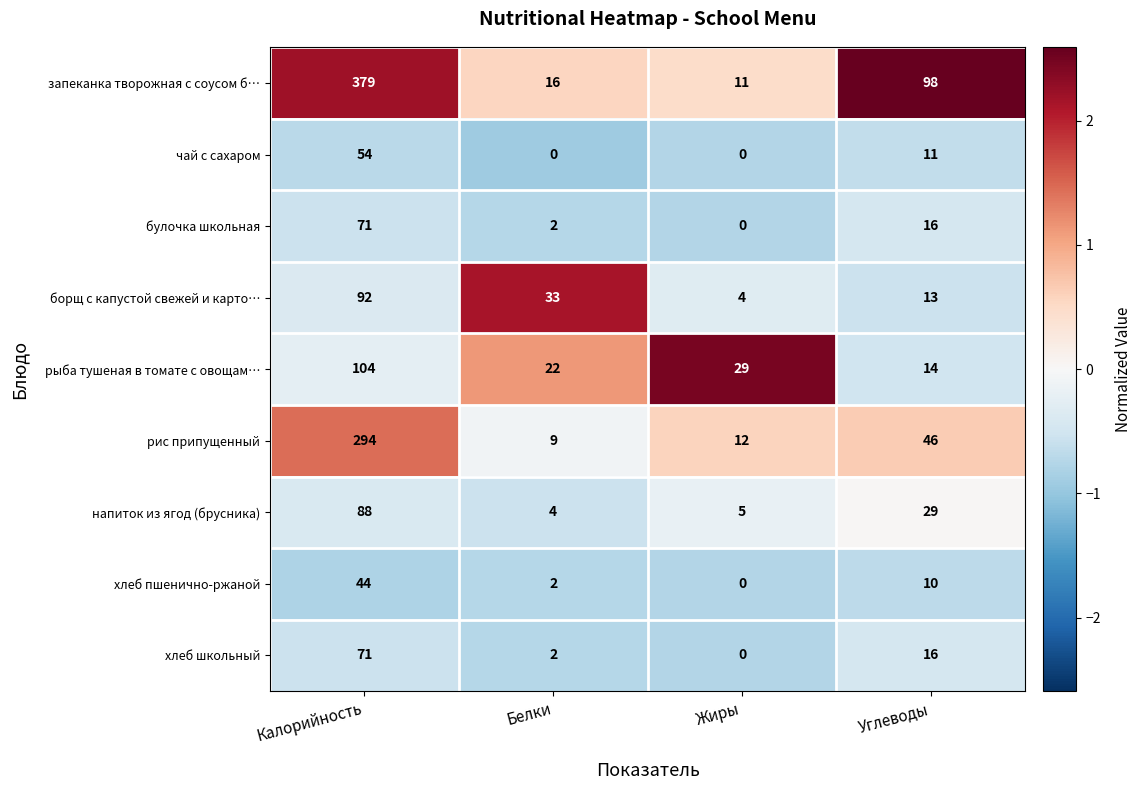

Is it true that рыба тушеная в томате с овощам… equals 42 at Жиры?

False